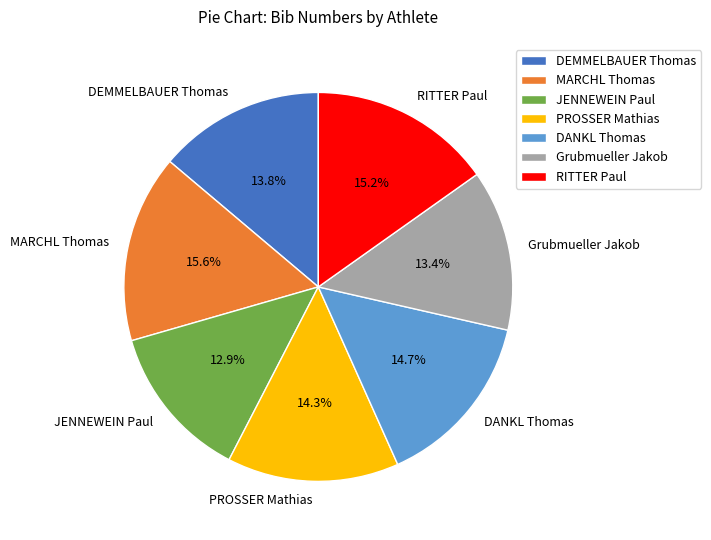

Is there any slice that represents more than half of the pie?

No